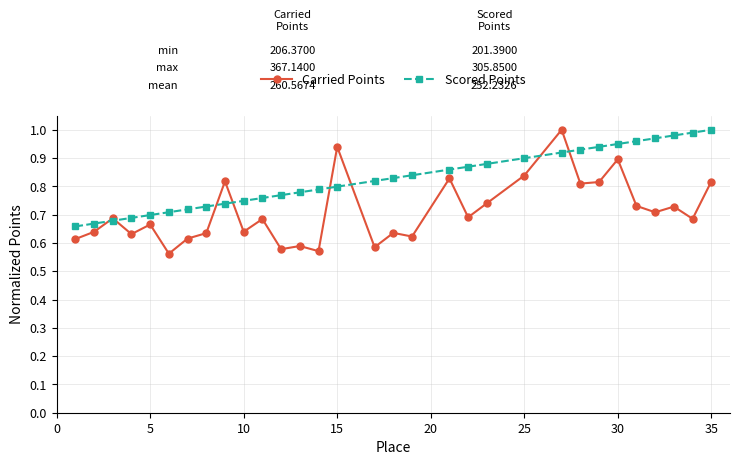

How many lines are shown in the chart?

2